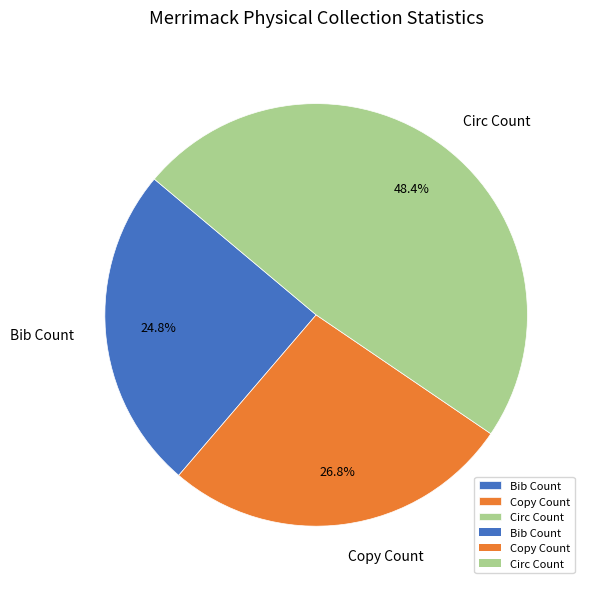

Count the number of slices in the pie.

3